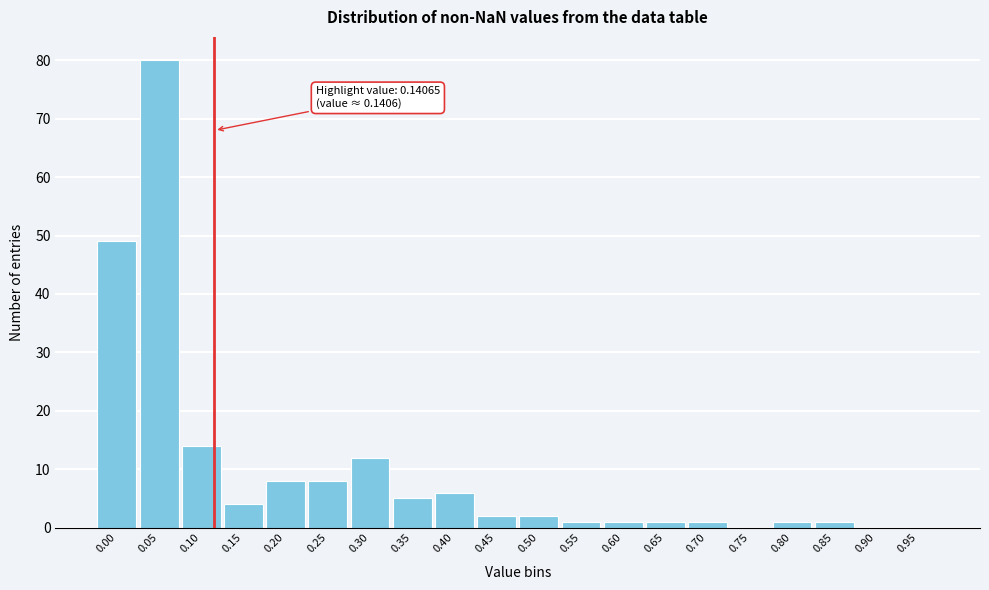

Reading left to right, what are all the values shown in this chart?

0.00=49	0.05=80	0.10=14	0.15=4	0.20=8	0.25=8	0.30=12	0.35=5	0.40=6	0.45=2	0.50=2	0.55=1	0.60=1	0.65=1	0.70=1	0.75=0	0.80=1	0.85=1	0.90=0	0.95=0